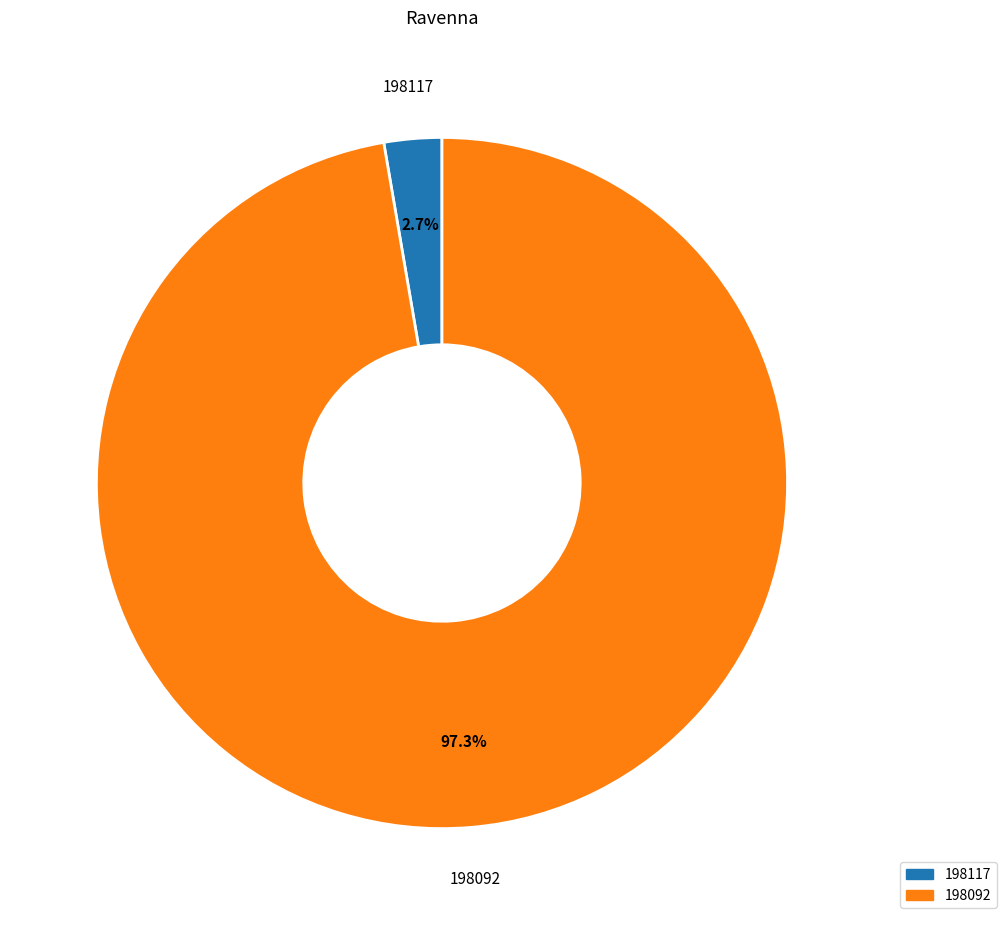

To the nearest percent, what is the difference between the 198117 and 198092 slice percentages?

95%